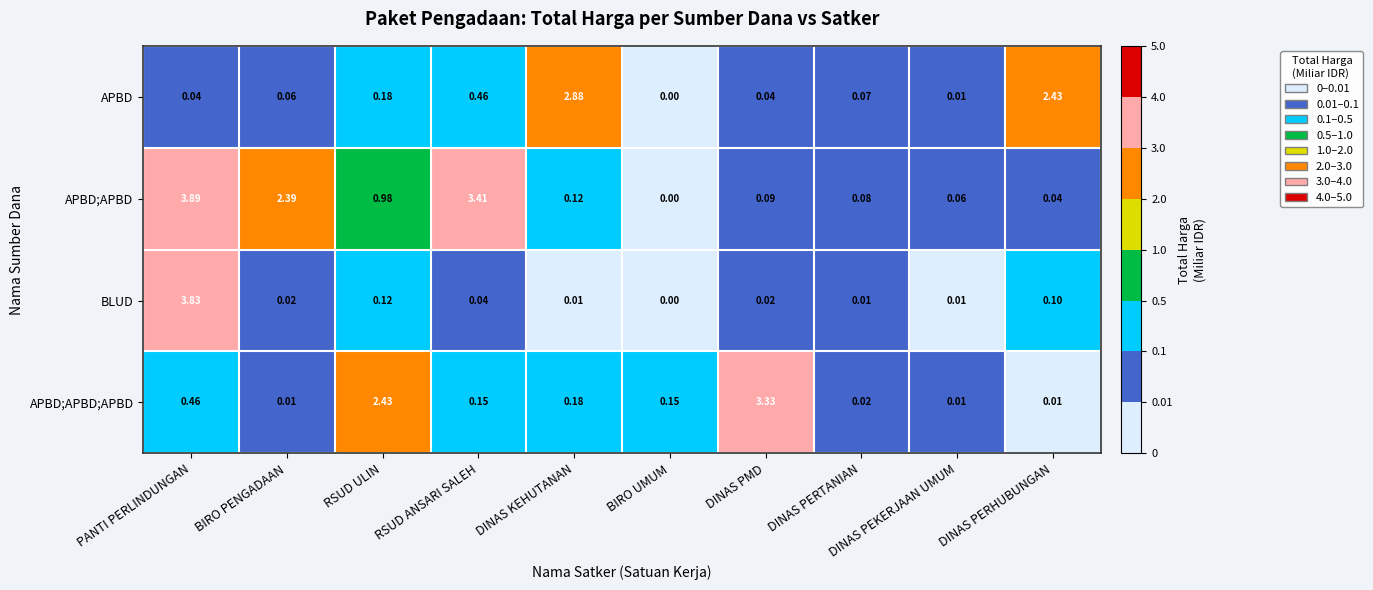

Is the value of BLUD at DINAS PERTANIAN greater than the value of APBD;APBD;APBD at DINAS PMD?

No